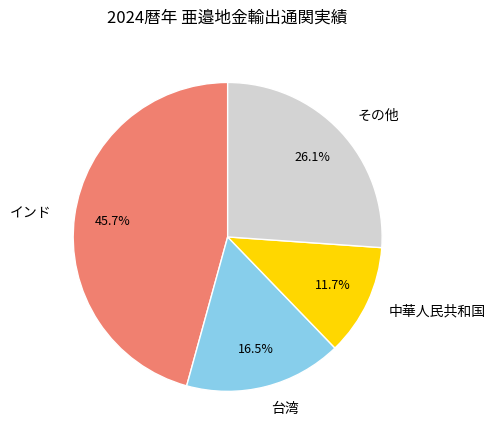

Does 中華人民共和国 account for over 50% of the chart?

No